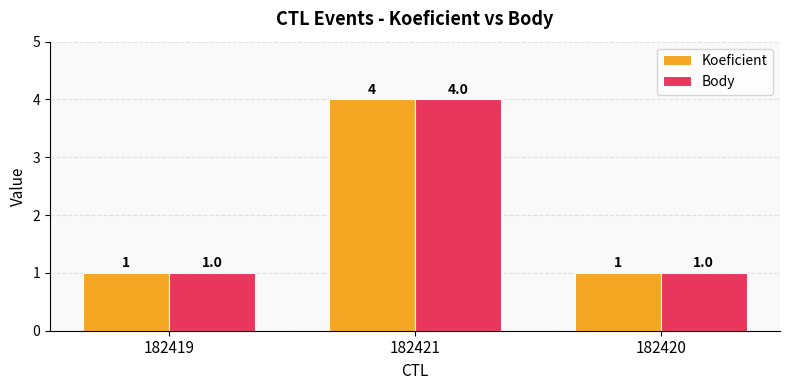

Reading left to right, transcribe all the data shown in this chart.

Koeficient: 182419=1	182421=4	182420=1
Body: 182419=1	182421=4	182420=1